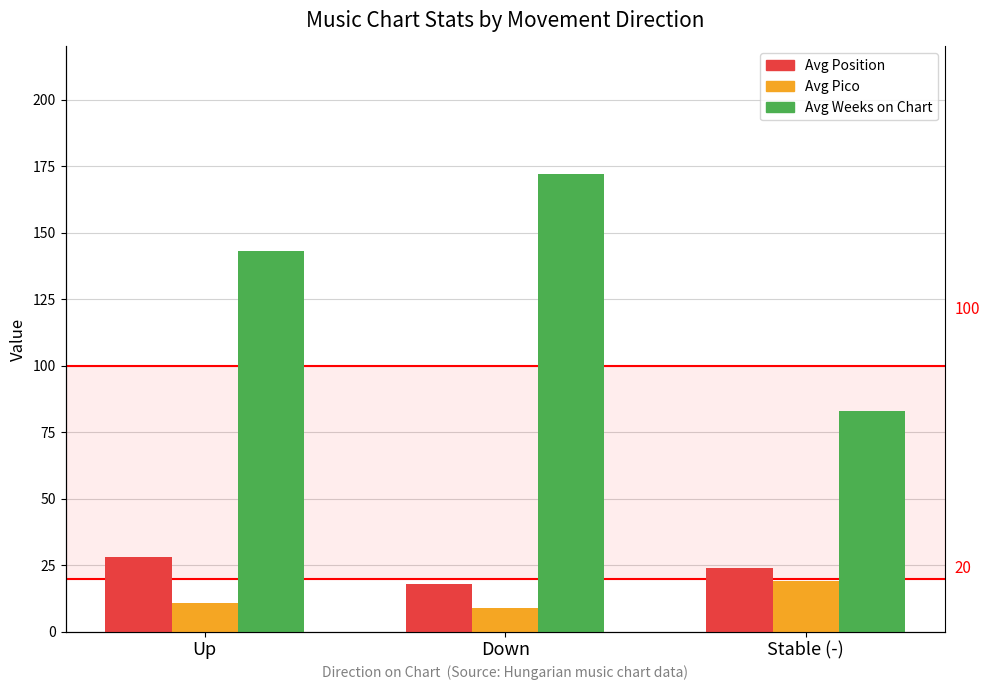

How many groups of bars are there?

3